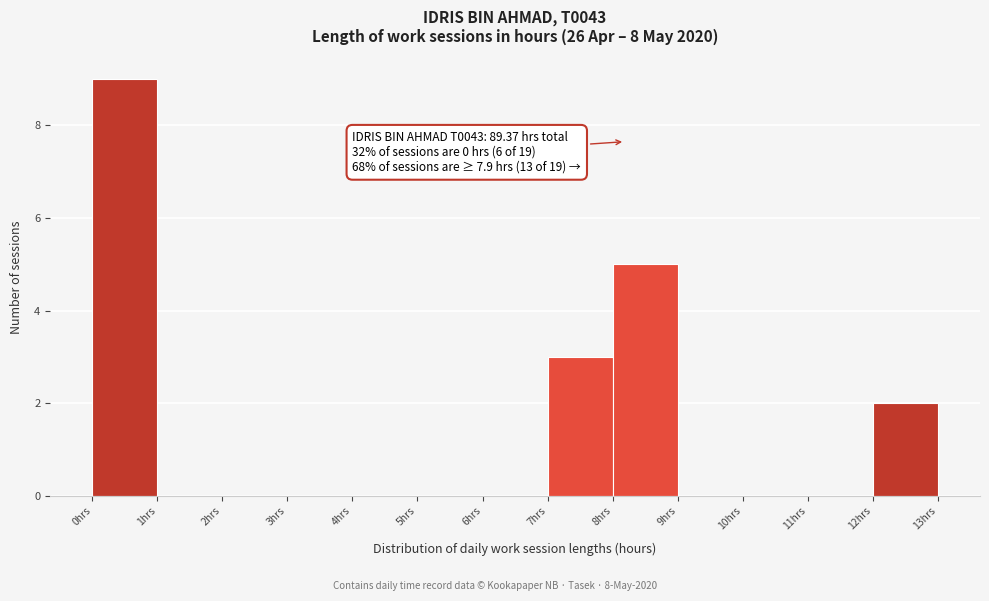

Over which range of the x-axis is the bar tallest?

0 to 1